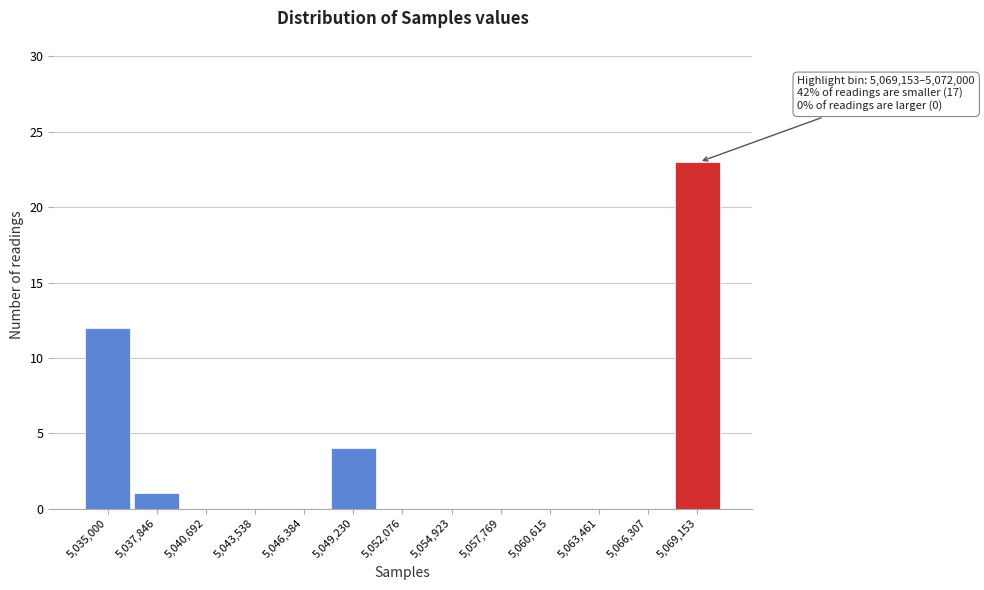

Reading left to right, list all the values displayed in this chart.

5,035,000=12	5,037,846=1	5,040,692=0	5,043,538=0	5,046,384=0	5,049,230=4	5,052,076=0	5,054,923=0	5,057,769=0	5,060,615=0	5,063,461=0	5,066,307=0	5,069,153=23